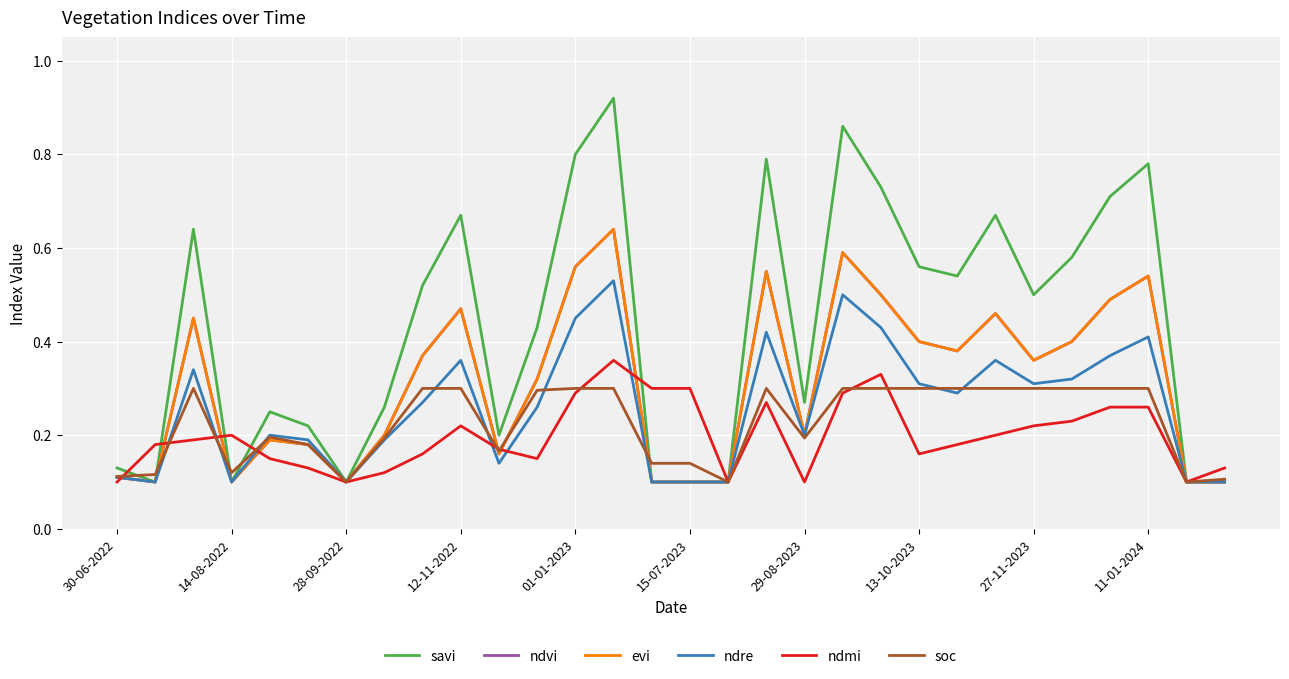

At which category does evi reach its first local valley?

14-08-2022